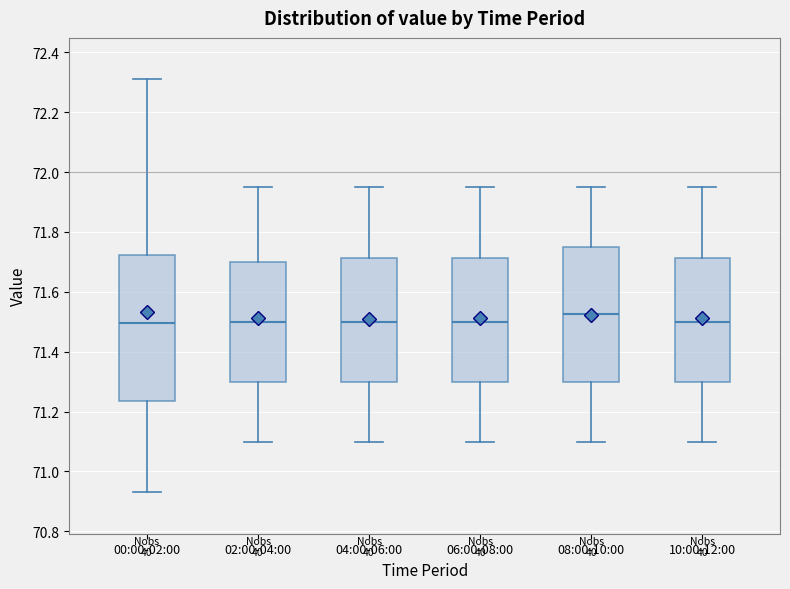

Which box is the tallest, from its lower edge to its upper edge?

00:00-02:00